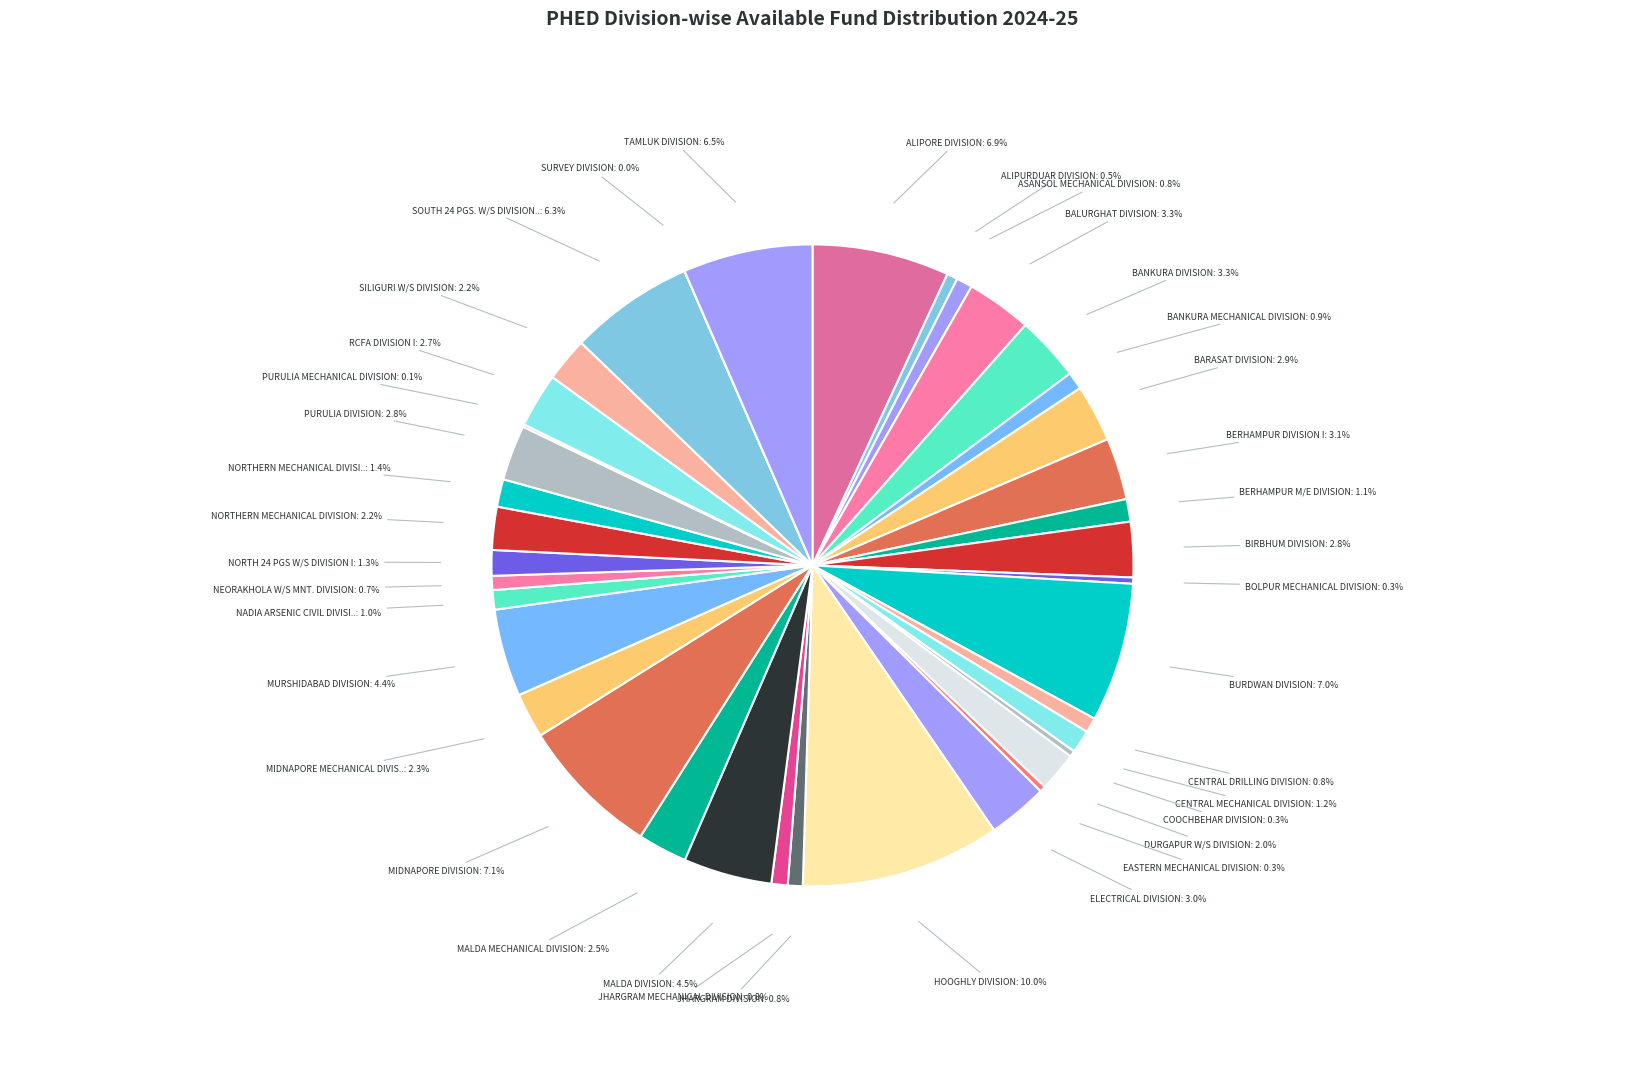

To the nearest percent, what is the average slice percentage?

3%